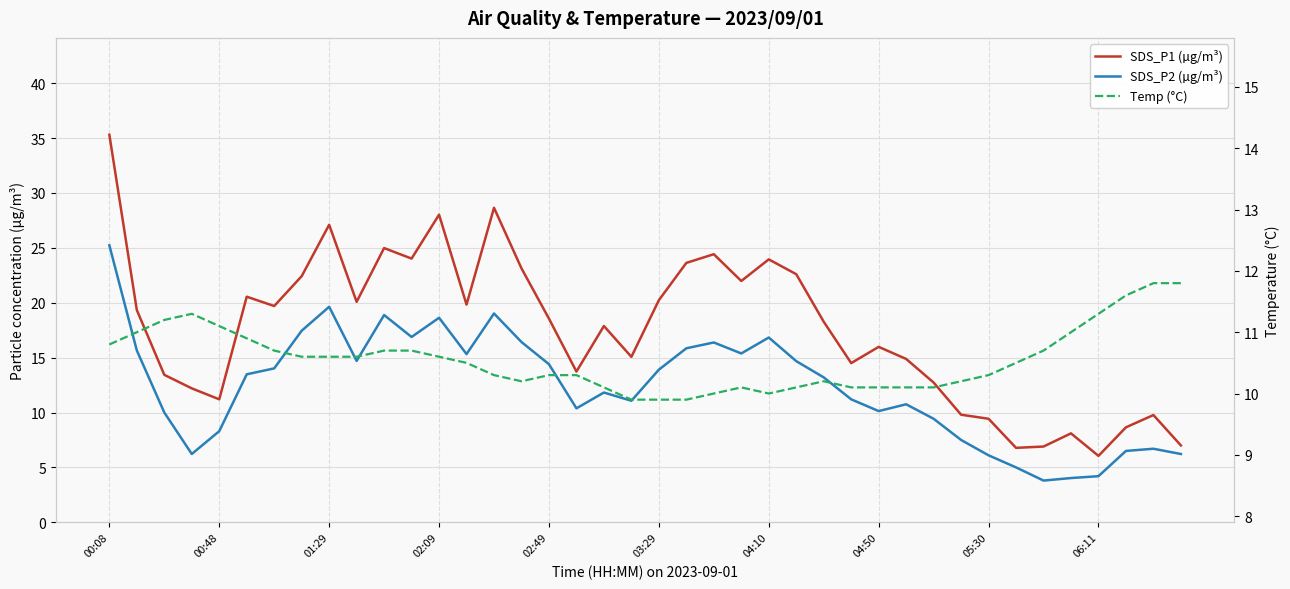

Is the value of SDS_P2 (µg/m³) at 39 greater than the value of Temp (°C) at 22?

No